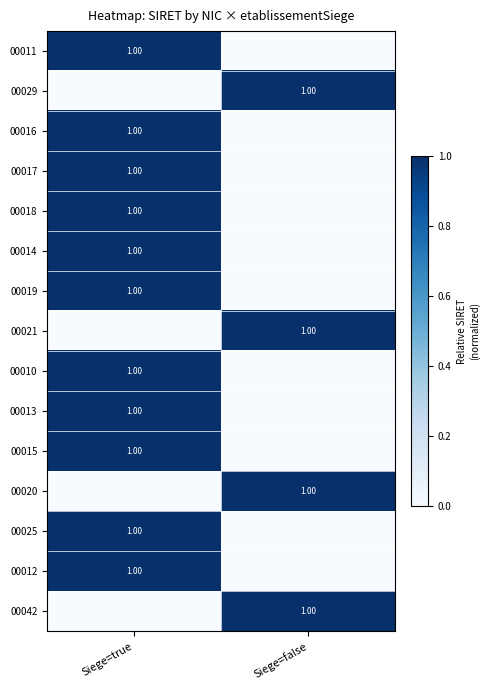

What is the highest value of the 00012 series?

1